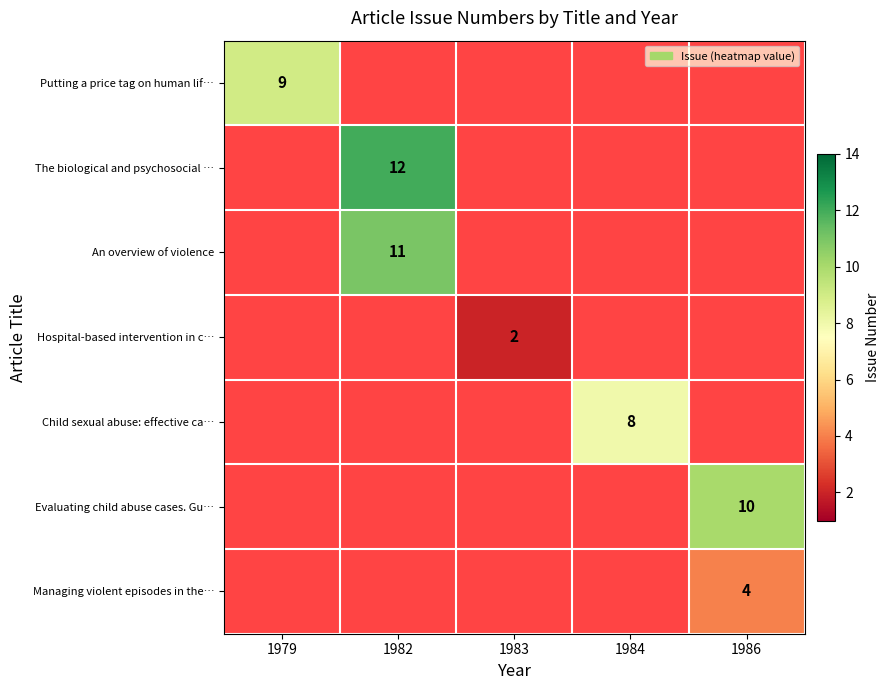

Which series has the widest spread of values?

Putting a price tag on human lif…